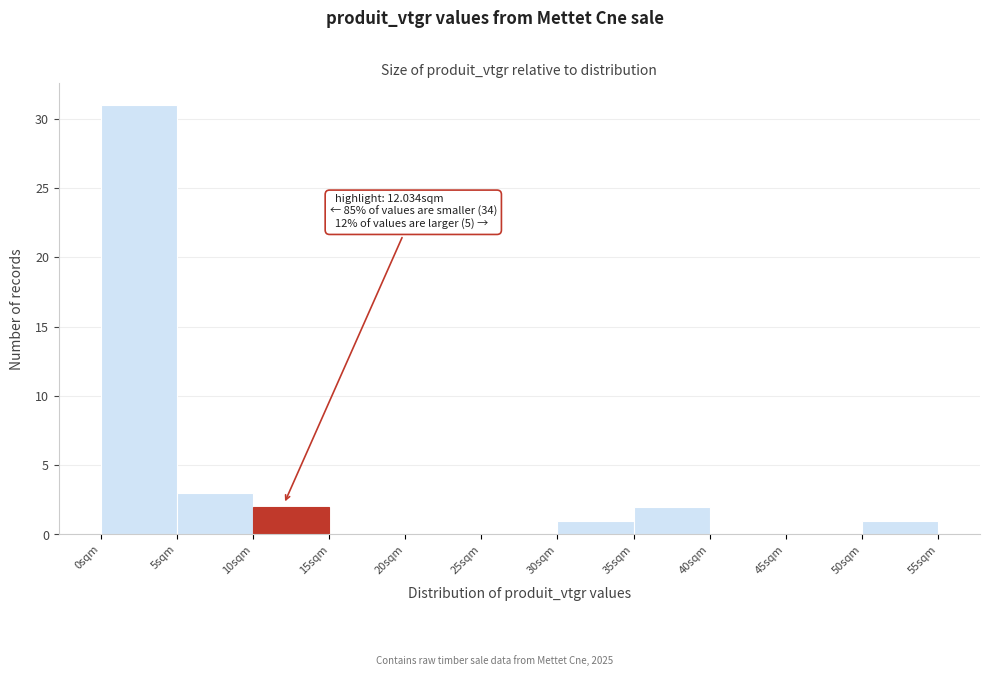

Which range on the x-axis has the tallest bar?

0 to 5